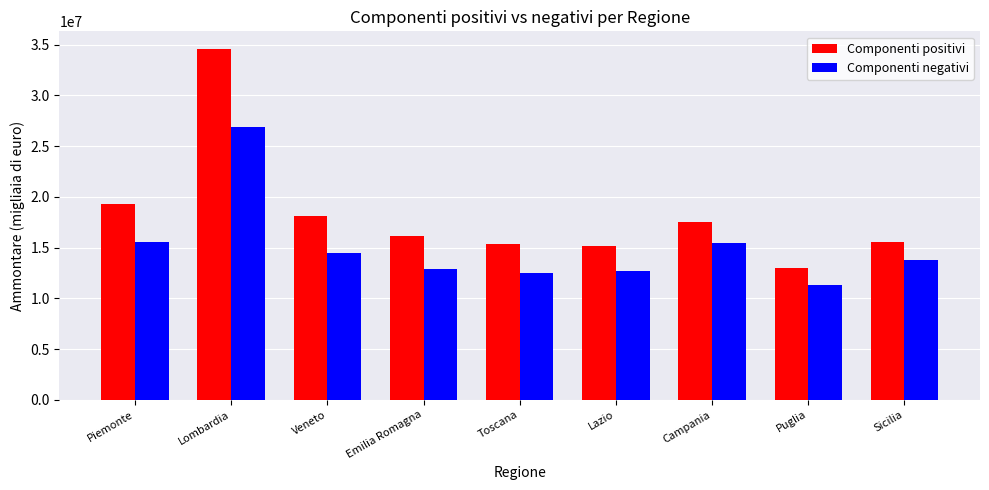

What is the difference between the Componenti negativi values at Lazio and Emilia Romagna?

180601